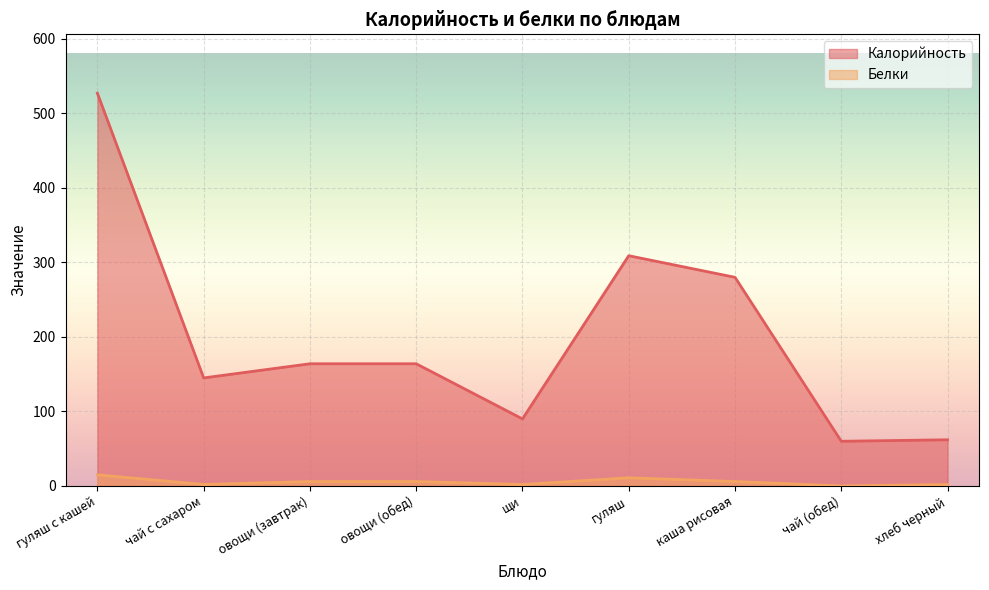

Which label corresponds to the largest value in the chart?

гуляш с кашей